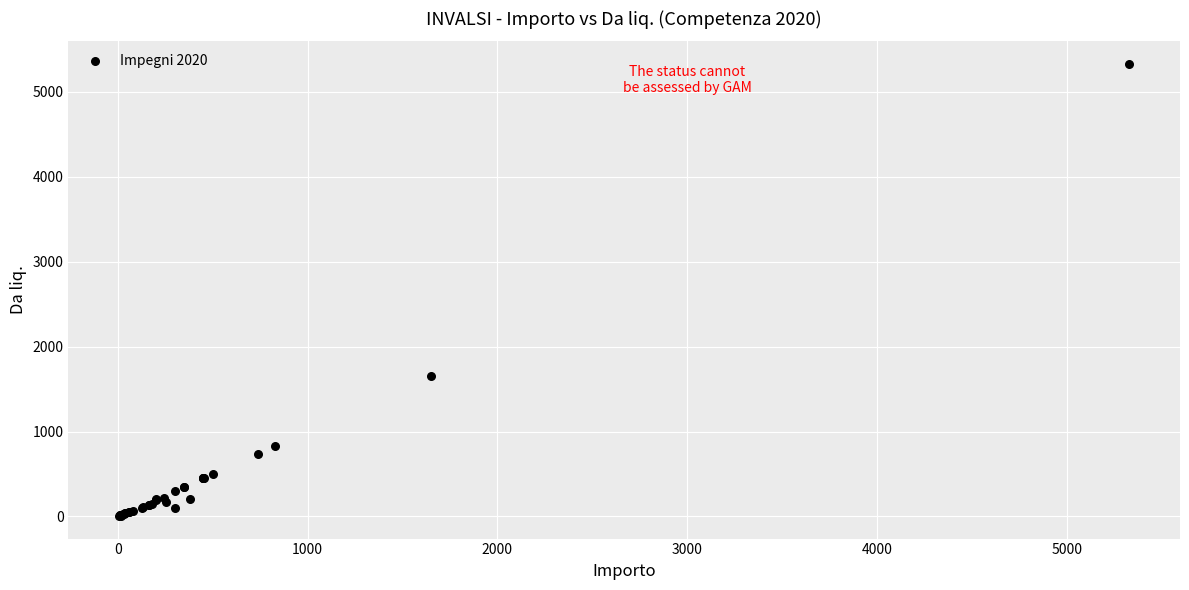

What Y value in the scatter plot is closest to 2668?

1650.0